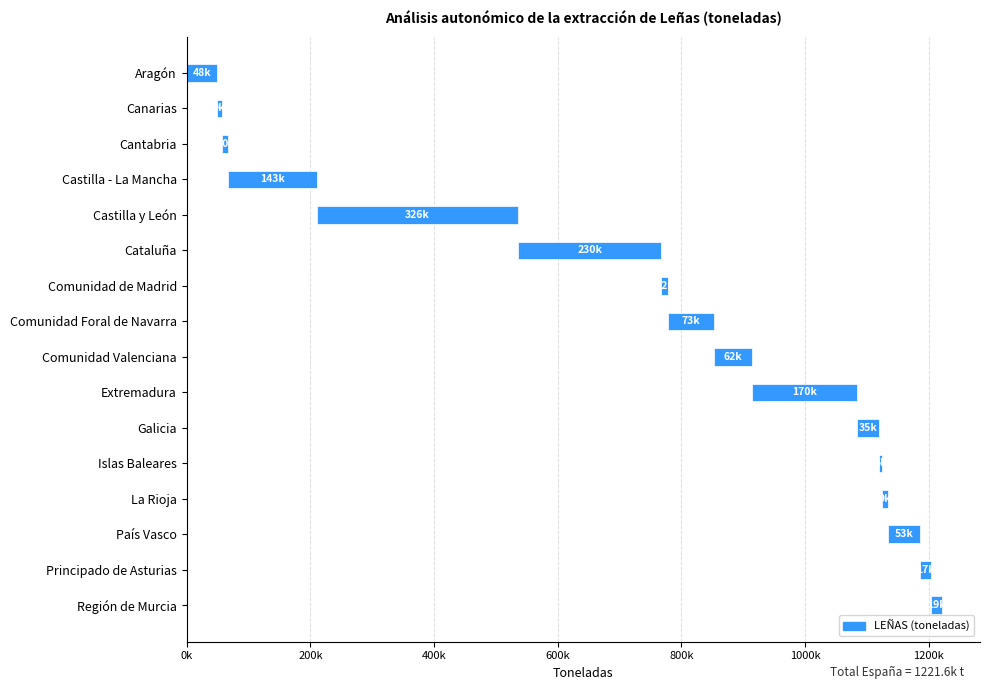

List the labels in order of value, largest first.

Castilla y León, Cataluña, Extremadura, Castilla - La Mancha, Comunidad Foral de Navarra, Comunidad Valenciana, País Vasco, Aragón, Galicia, Región de Murcia, Principado de Asturias, Comunidad de Madrid, Cantabria, La Rioja, Canarias, Islas Baleares